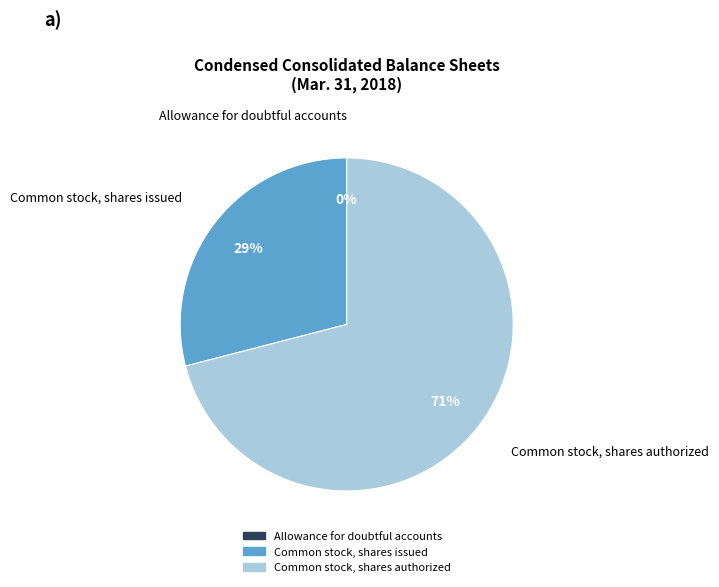

Which has a higher value, Common stock, shares issued or Common stock, shares authorized?

Common stock, shares authorized